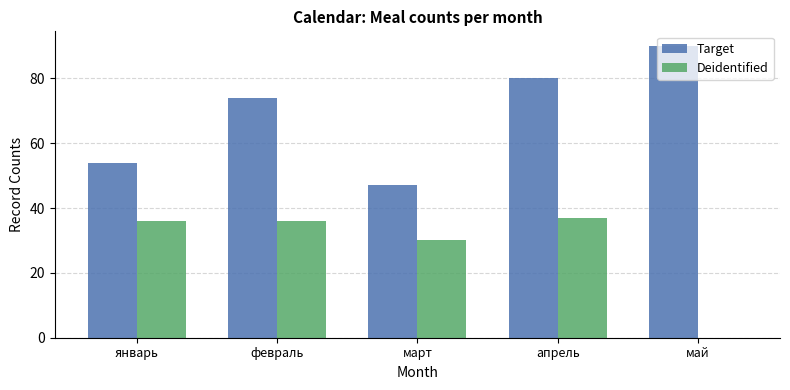

Between февраль and май, which series saw the biggest shift?

Deidentified